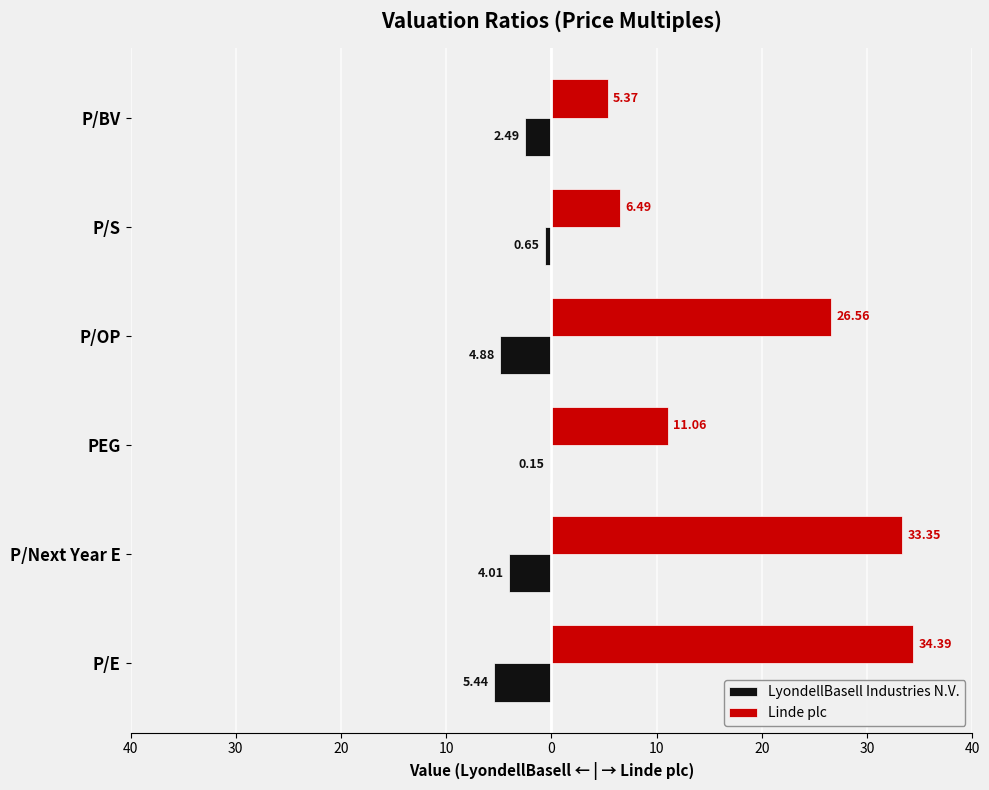

What are all the series names shown in the legend?

LyondellBasell Industries N.V., Linde plc